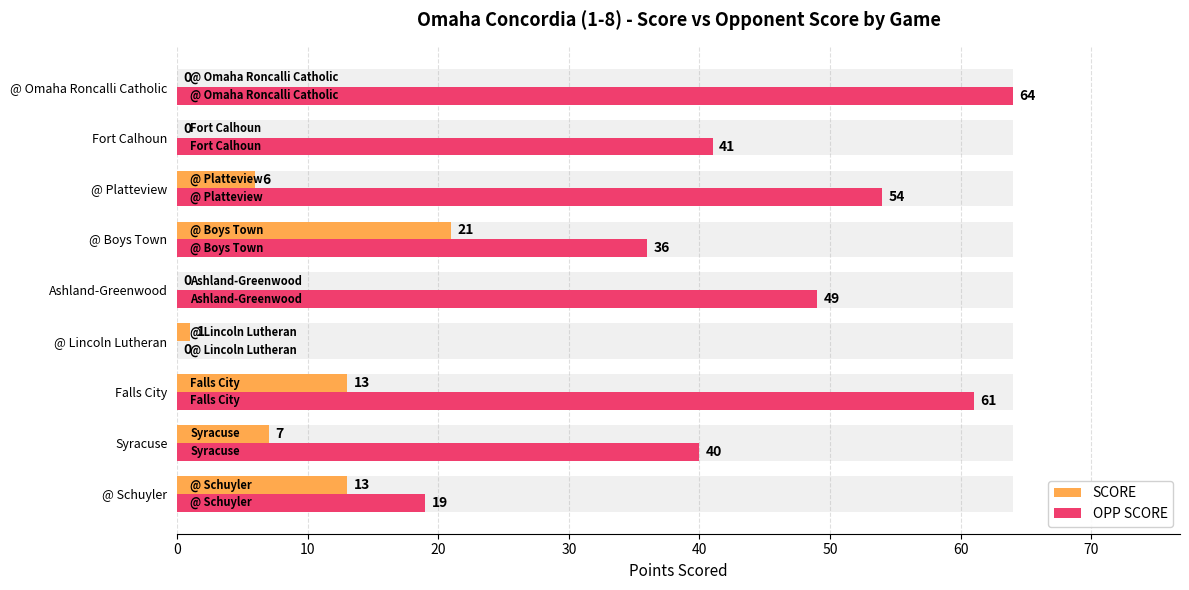

What are all the series names shown in the legend?

SCORE, OPP SCORE